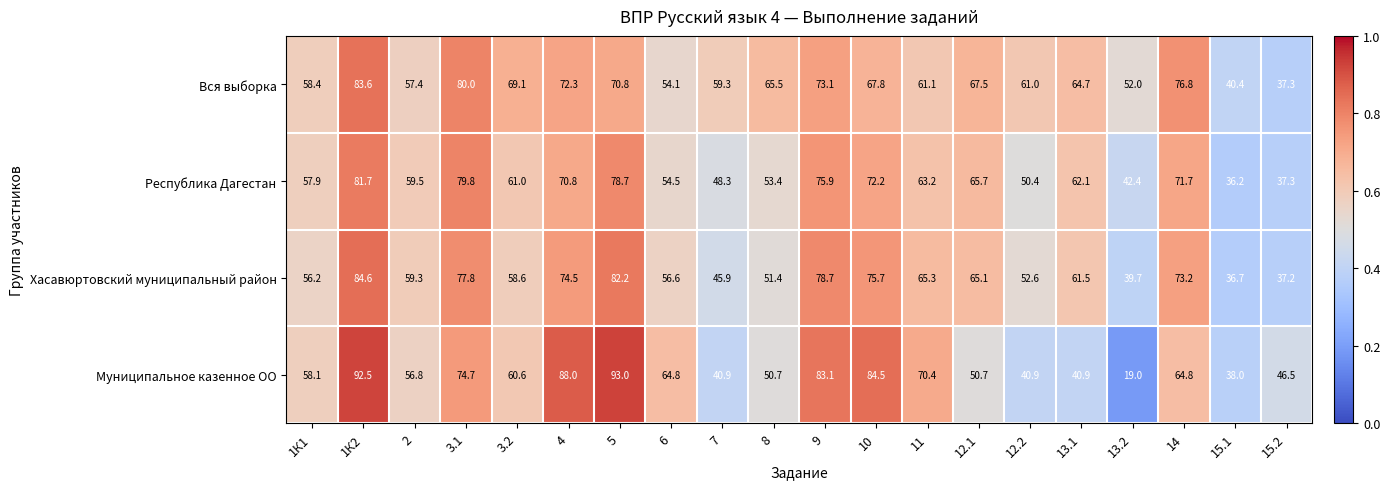

The Республика Дагестан series shows 78.7 at 5. True or false?

True